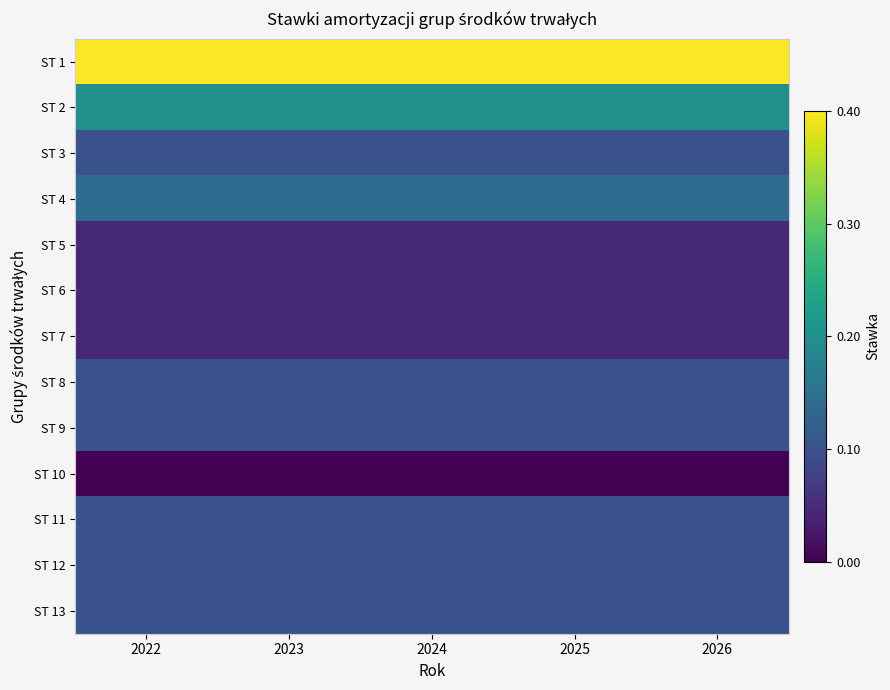

What is the maximum value shown in the chart?

0.4